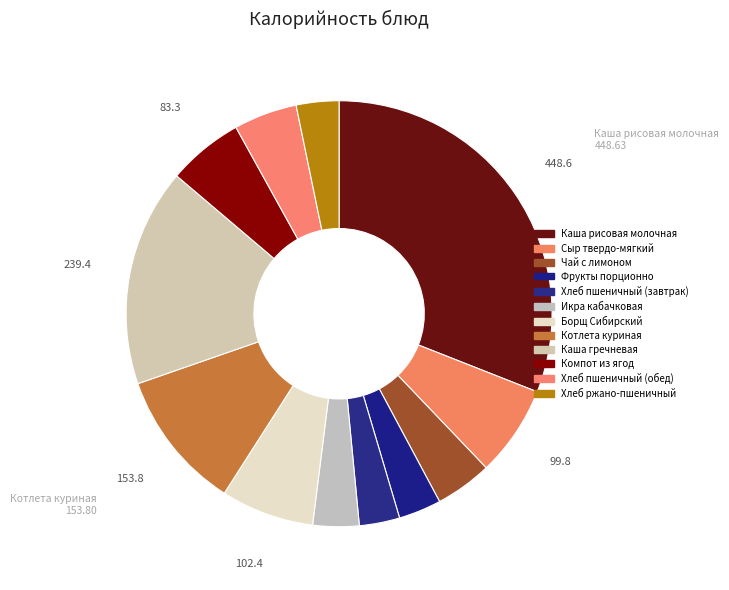

Which slice is the largest?

Каша рисовая молочная